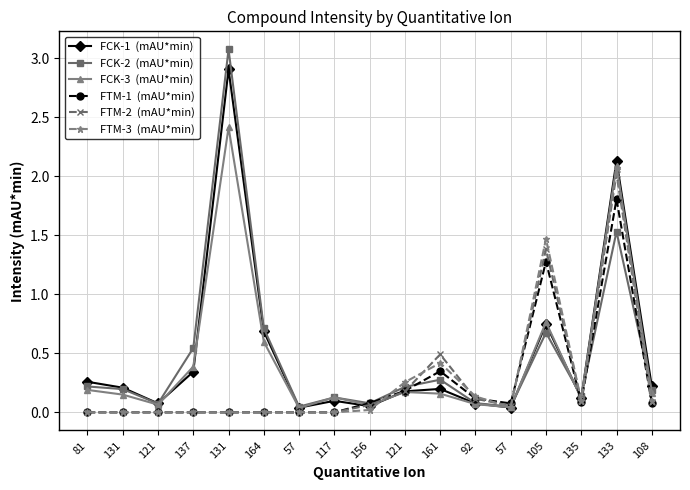

Count the number of data series in this chart.

6